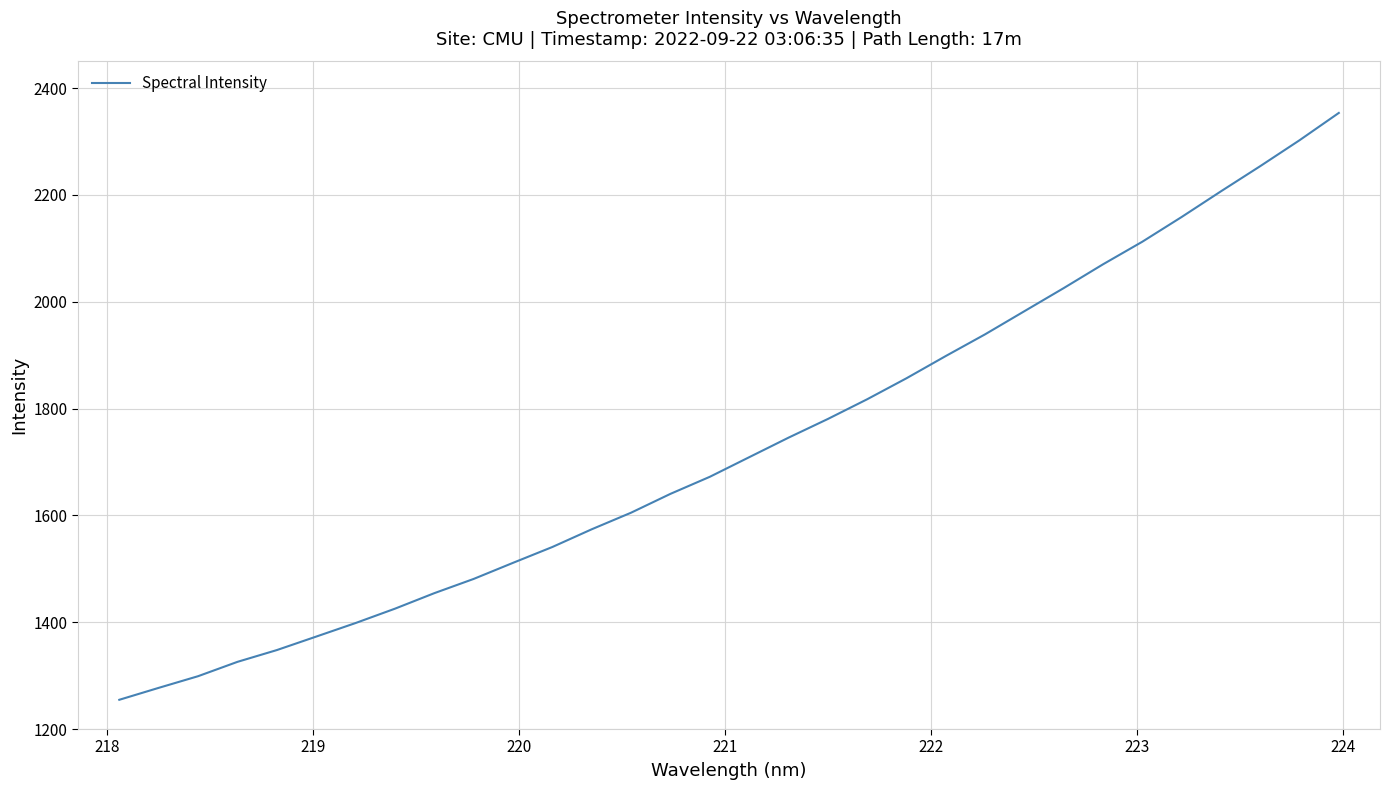

What is the difference between the maximum and minimum values?

1098.9